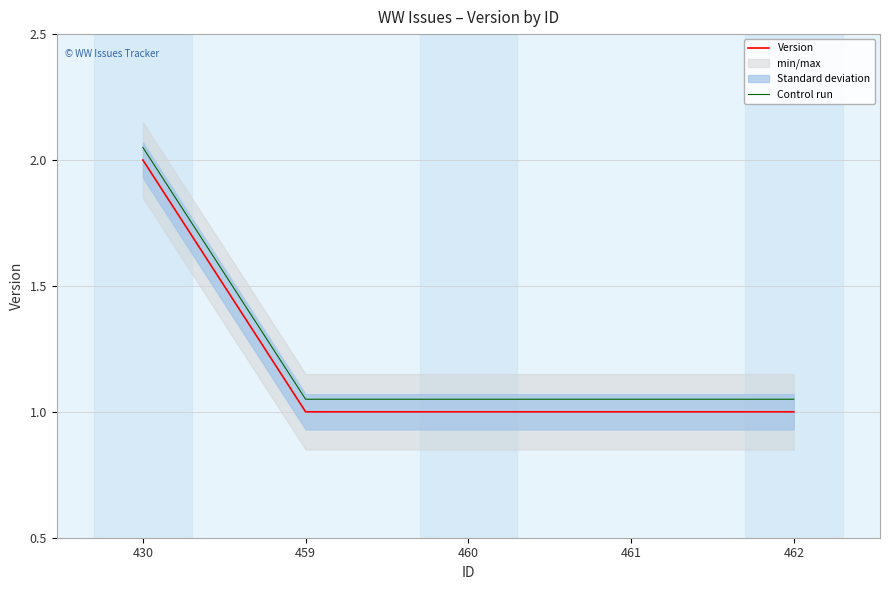

The Version series shows 1.0 at 459. True or false?

True